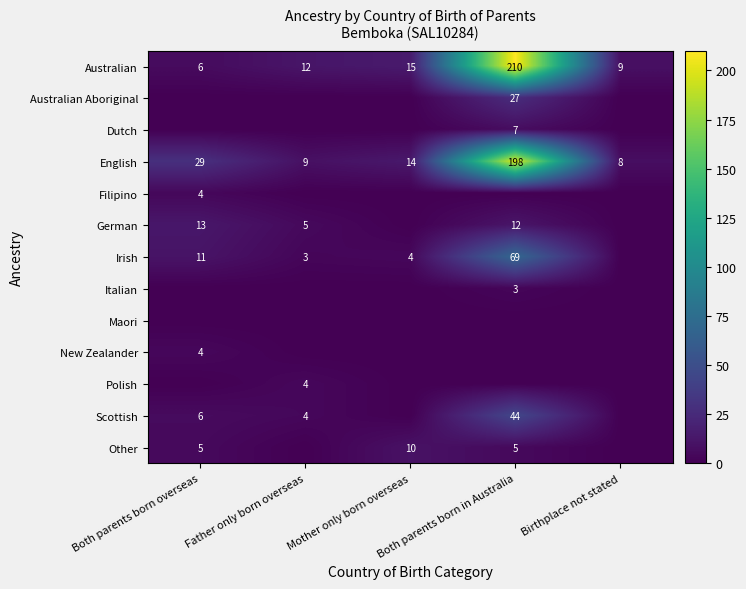

At which label is English closest to 103?

Both parents born overseas